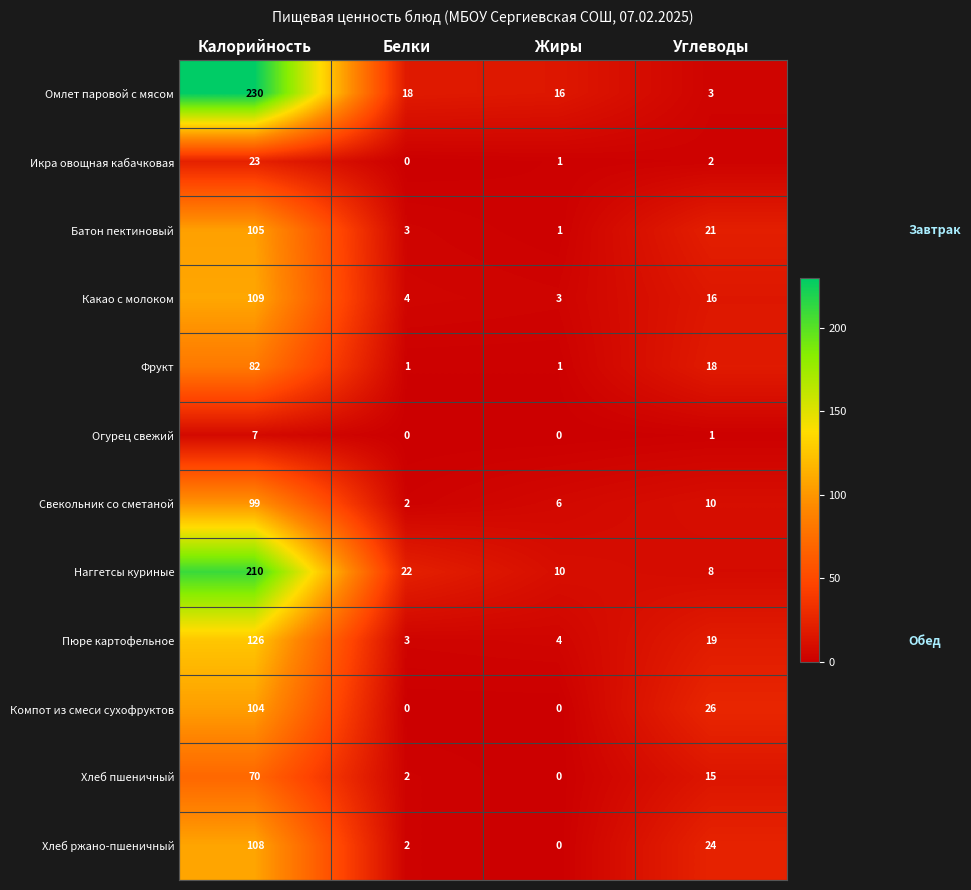

True or false: Наггетсы куриные has a value of 12 at Углеводы.

False